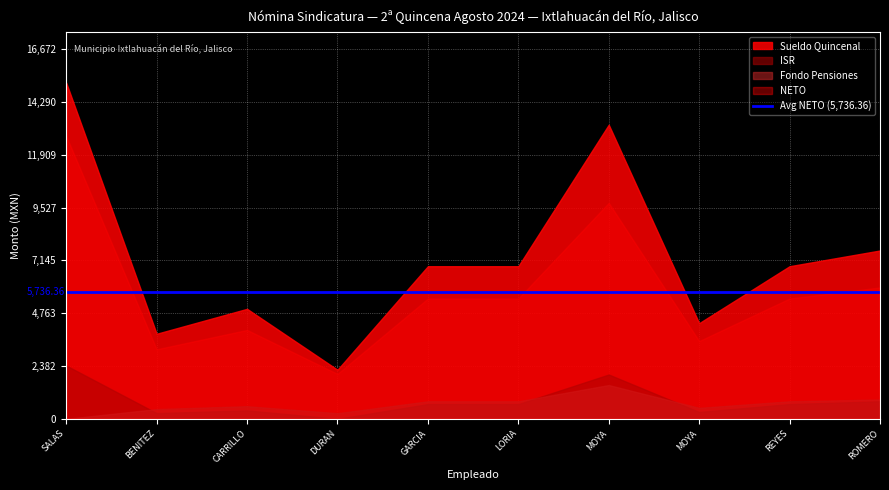

At which category is the sum across all series the highest?

SALAS